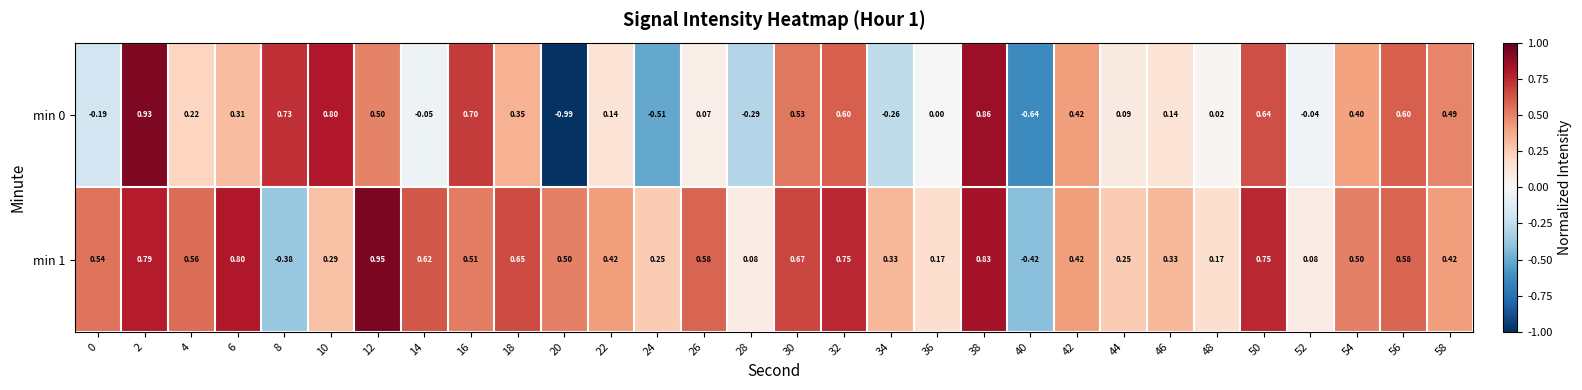

Is the value of min 1 at 56 greater than the value of min 0 at 58?

Yes